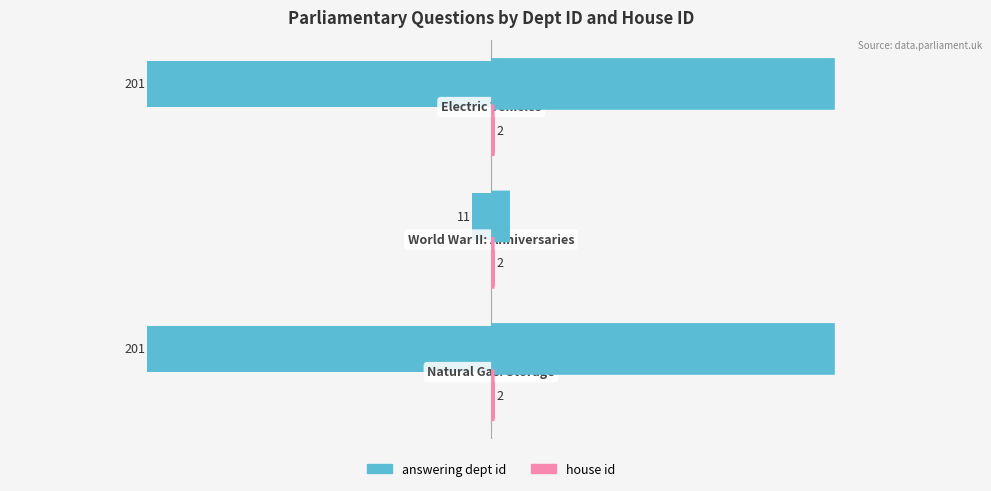

Which series has the largest range (max minus min)?

answering dept id